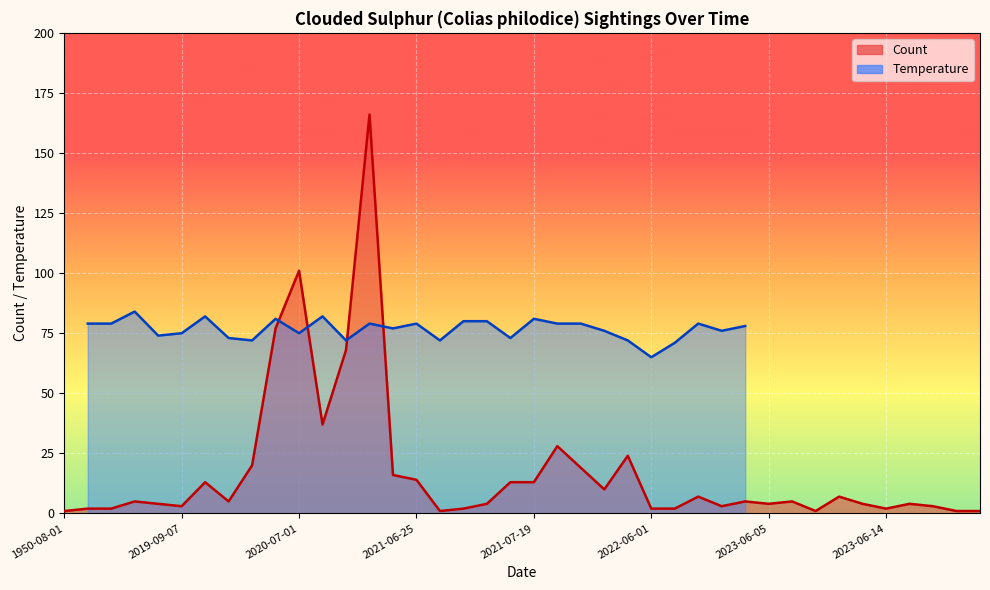

How many data points does each series have?

40